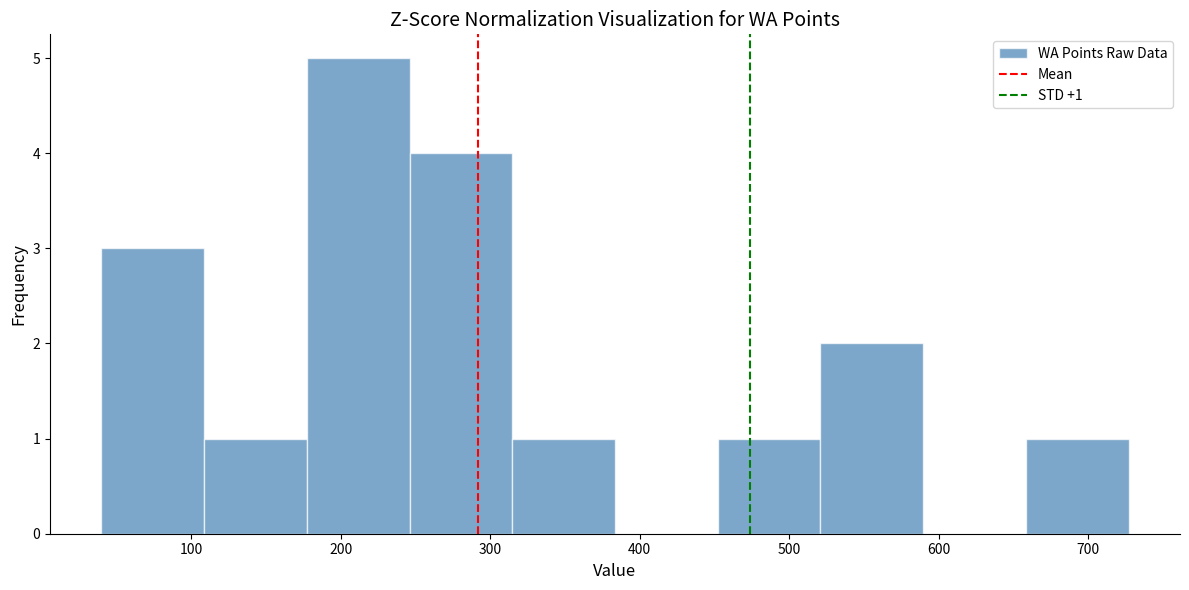

Which range on the x-axis has the tallest bar?

180 to 250